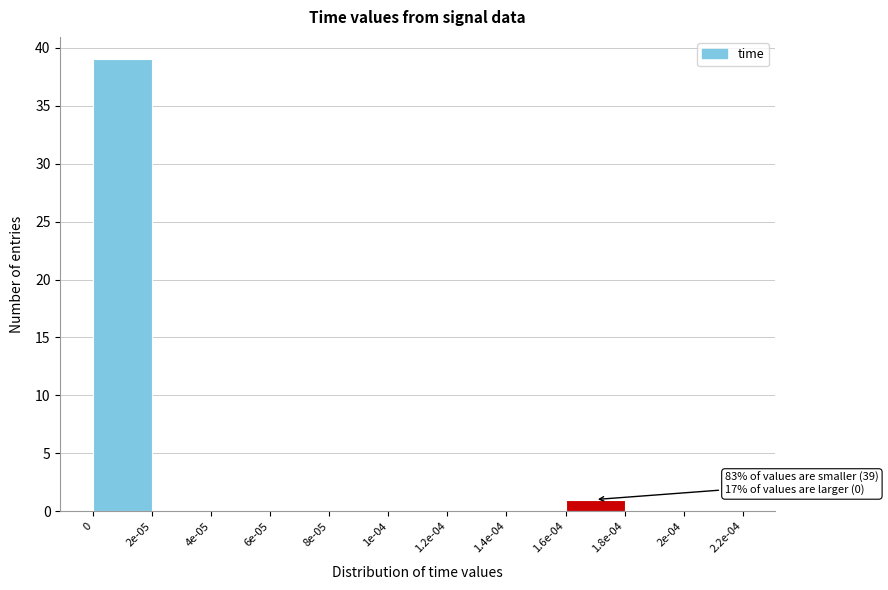

Reading left to right, list all the values displayed in this chart.

0=39	2e-05=0	4e-05=0	6e-05=0	8e-05=0	1e-04=0	1.2e-04=0	1.4e-04=0	1.6e-04=1	1.8e-04=0	2.2e-04=0